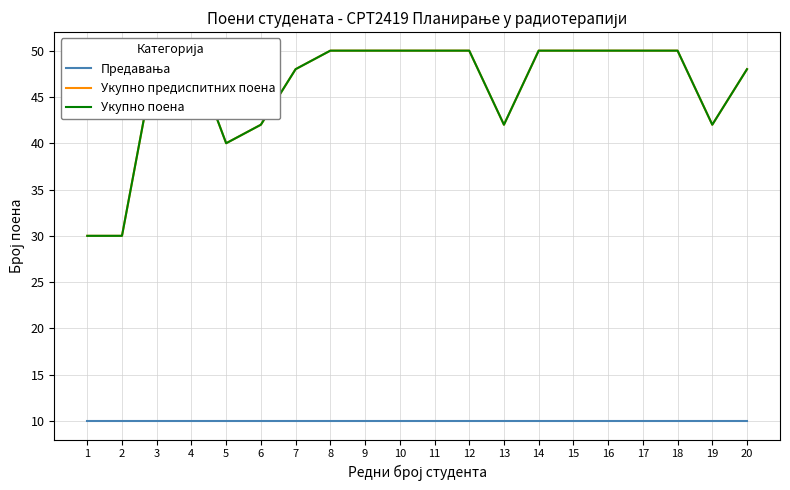

What is the highest value of the Предавања series?

10